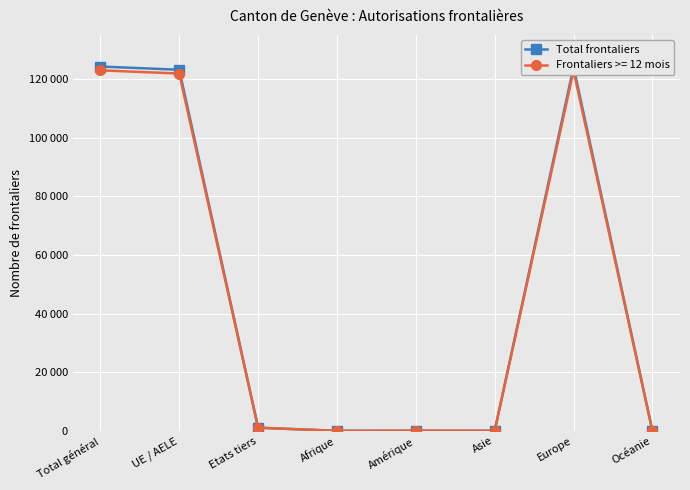

What position from the left is Europe?

7